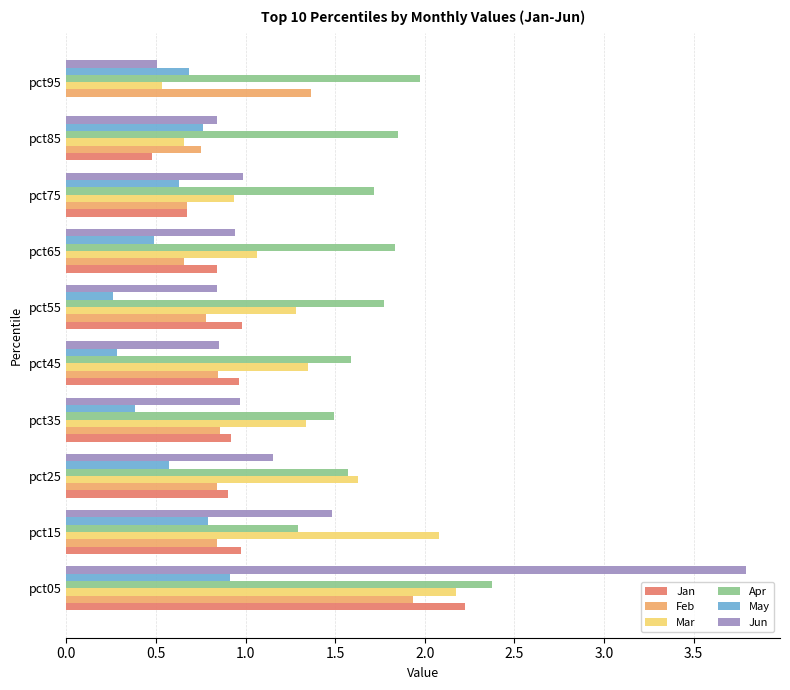

What is the total value across all series at pct05?

13.4